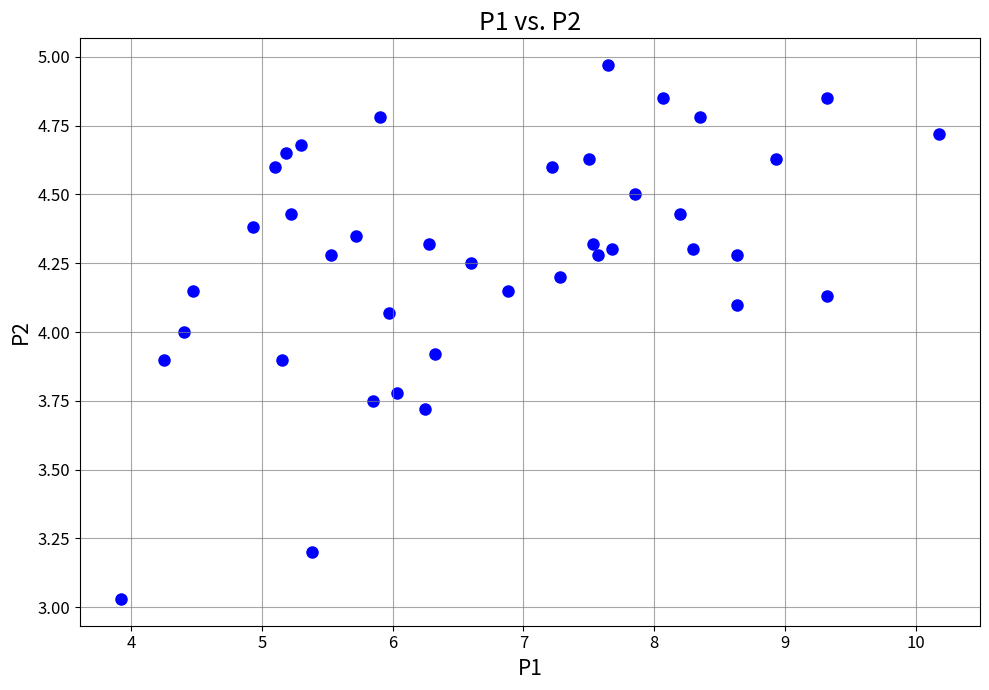

What is the range of Y values (max minus min)?

1.9